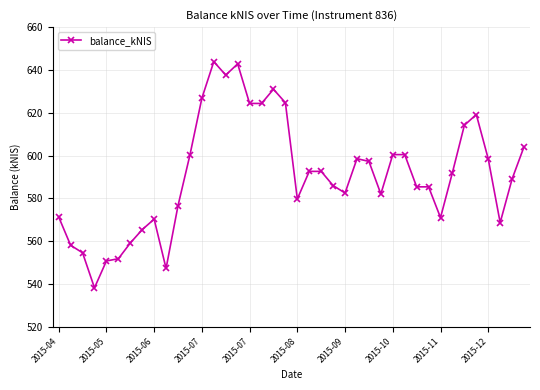

What is the value of the 20th point from the left?

624.7